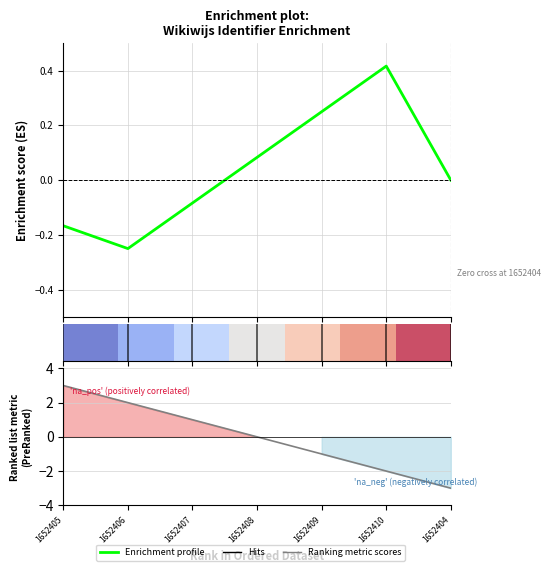

At which category is the sum across all series the highest?

1652405